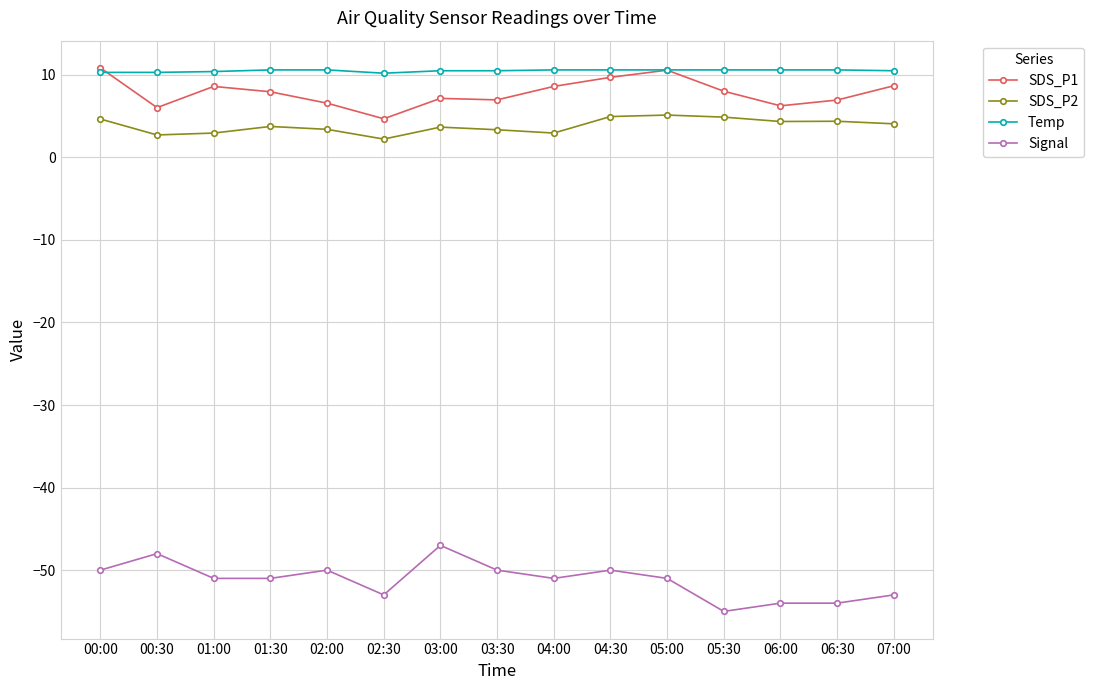

Is the value of SDS_P1 at 05:00 greater than the value of SDS_P2 at 05:30?

Yes